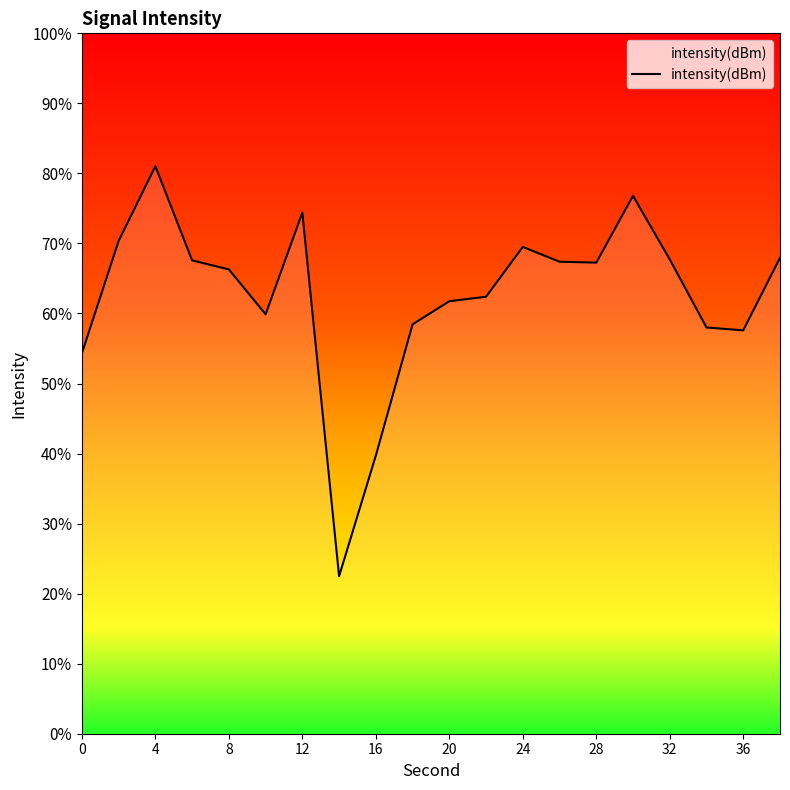

What is the greatest value displayed?

81.0